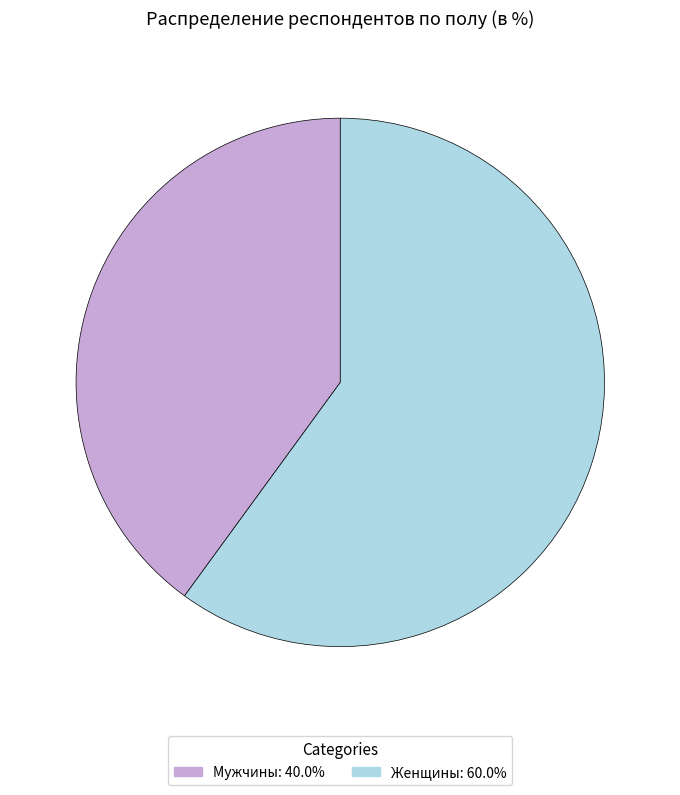

Is there a majority slice in this chart?

Yes